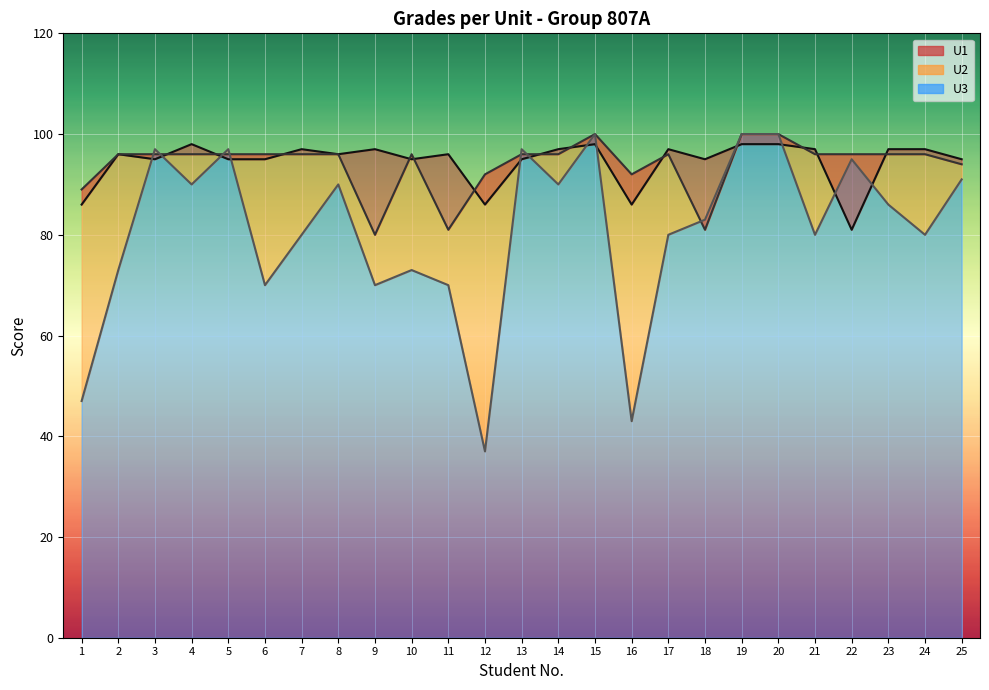

What are all the series names shown in the legend?

U1, U2, U3